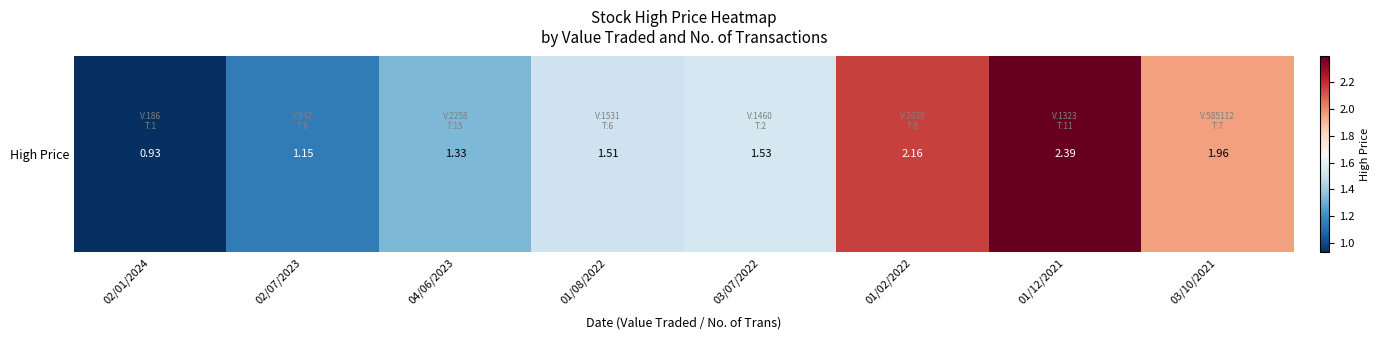

At which category does the chart reach its minimum across all series?

02/01/2024